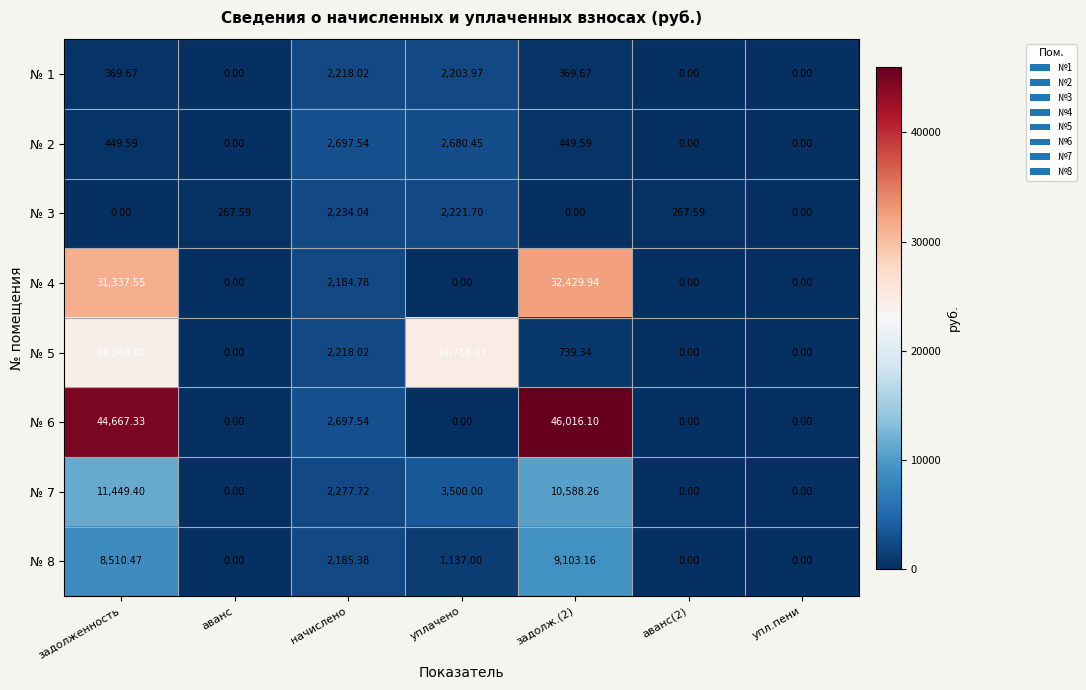

At how many categories does at least one series exceed 17943?

3